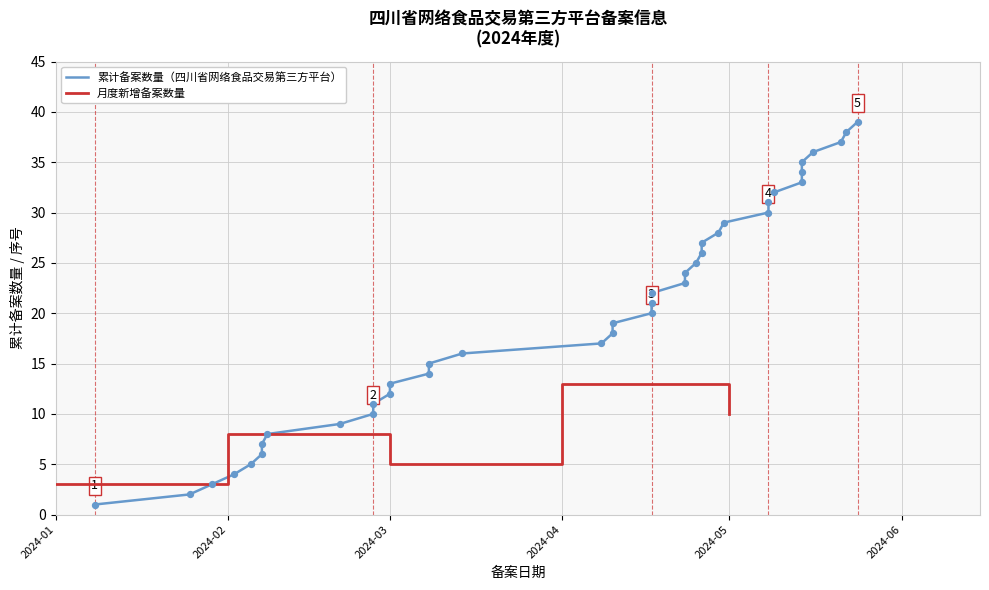

What is the change in value from CT(2024)0007 to CT(2024)0027?

+20